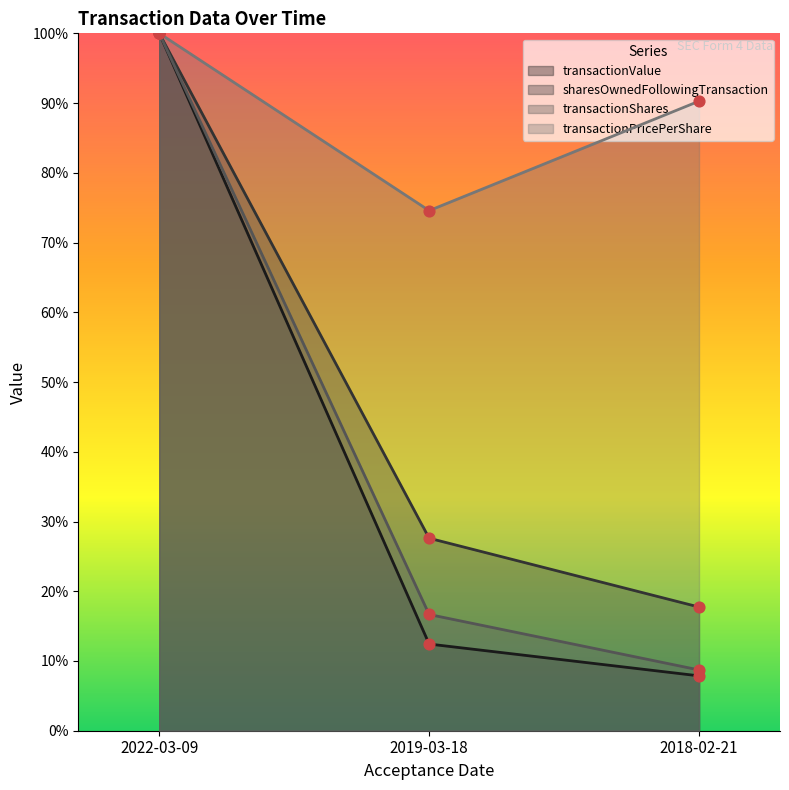

At how many categories does at least one series exceed 65914?

3